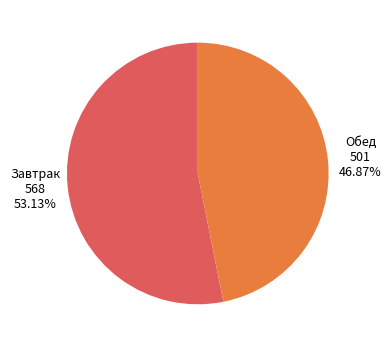

Approximately how many times larger is the value at Завтрак 568 53.13% compared to Обед 501 46.87%?

1.1